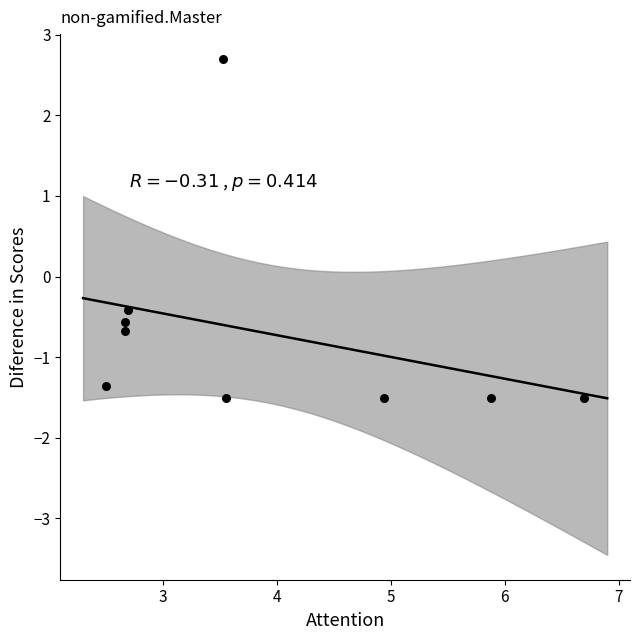

What Y value in the scatter plot is closest to 0?

-0.4